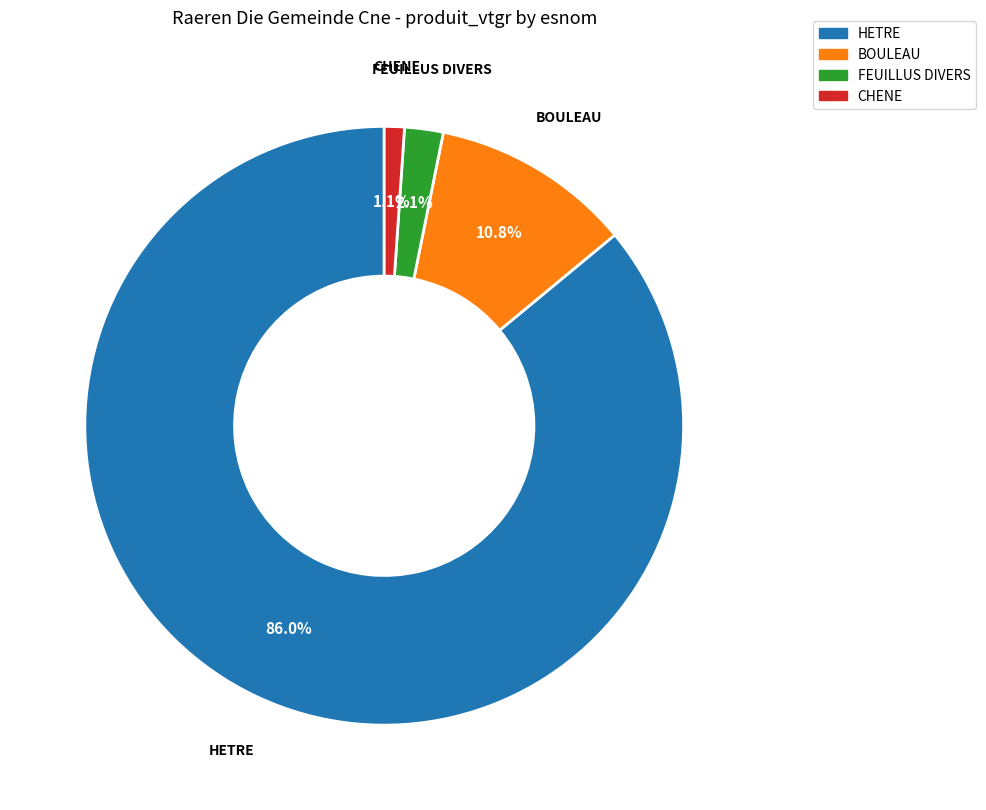

Does HETRE account for over 50% of the chart?

Yes